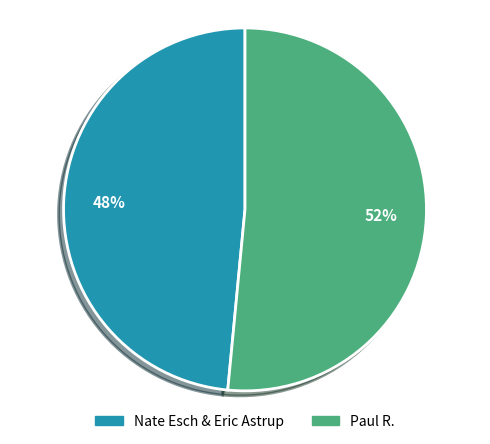

True or false: Paul R. accounts for 43% of the total.

False